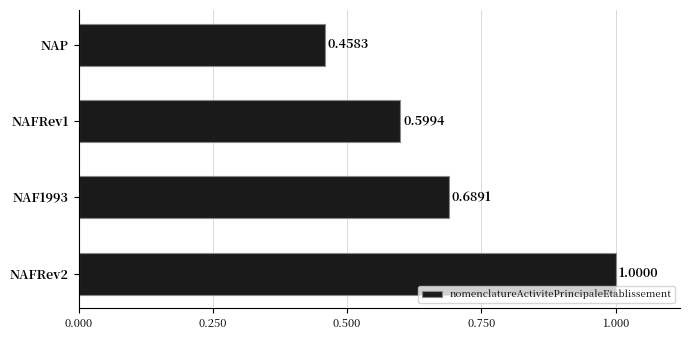

Where is the data nearest to the value 0?

NAP